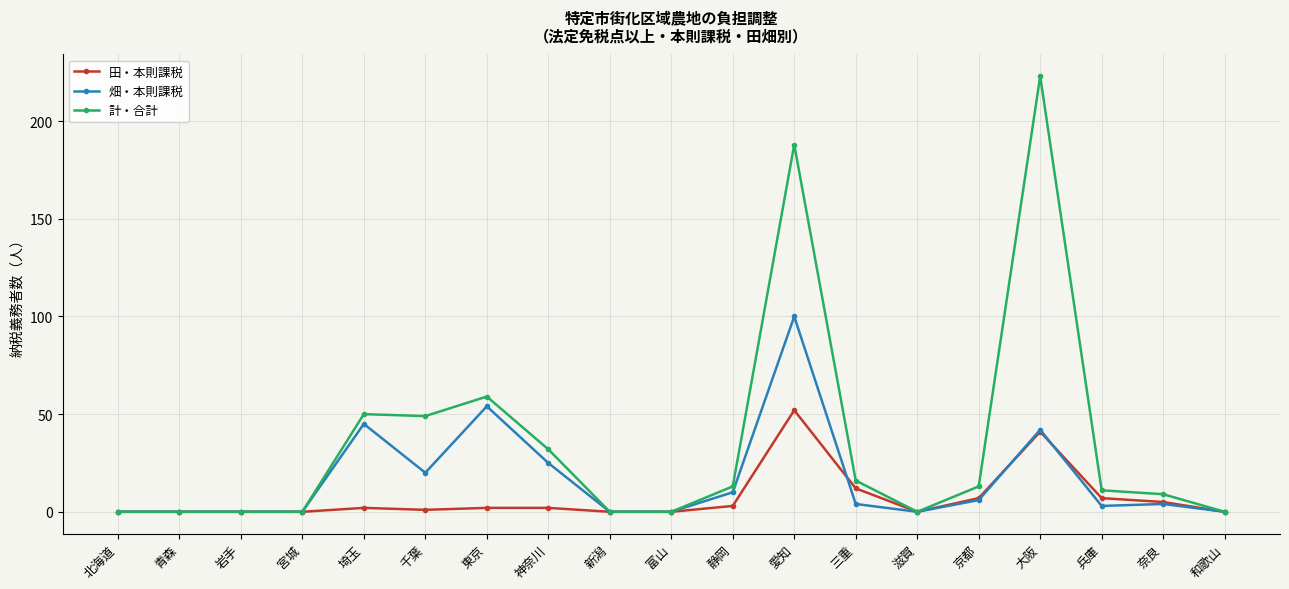

Reading left to right, list all the values displayed in this chart.

田・本則課税: 0	0	0	0	2	1	2	2	0	0	3	52	12	0	7	41	7	5	0
畑・本則課税: 0	0	0	0	45	20	54	25	0	0	10	100	4	0	6	42	3	4	0
計・合計: 0	0	0	0	50	49	59	32	0	0	13	188	16	0	13	223	11	9	0